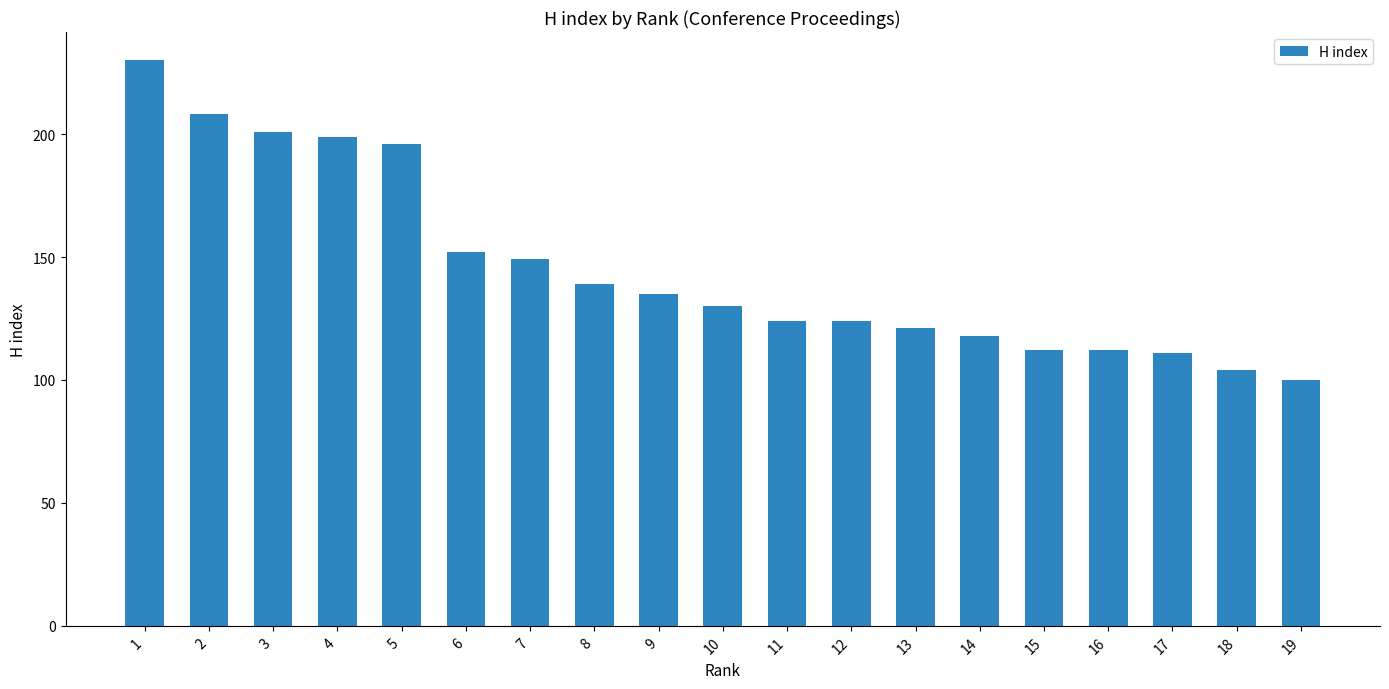

What is the value of the 12th bar from the left?

124